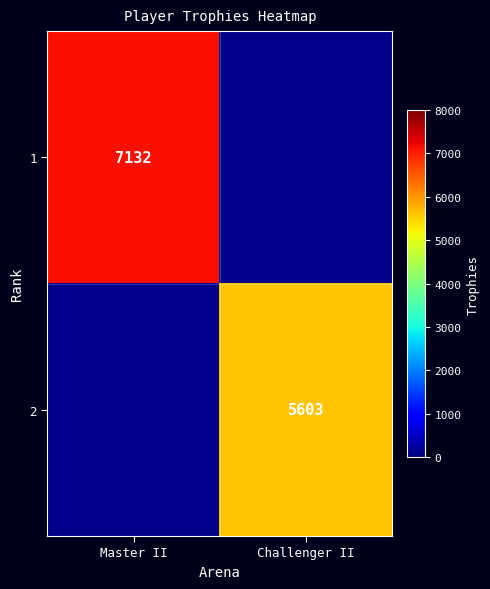

The value of 1 at Master II is 2570. True or false?

False